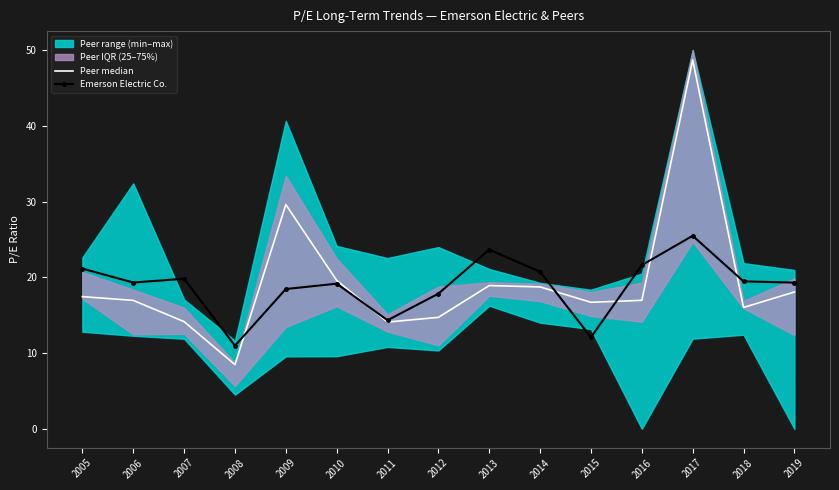

What is the maximum value for Peer median?

48.7